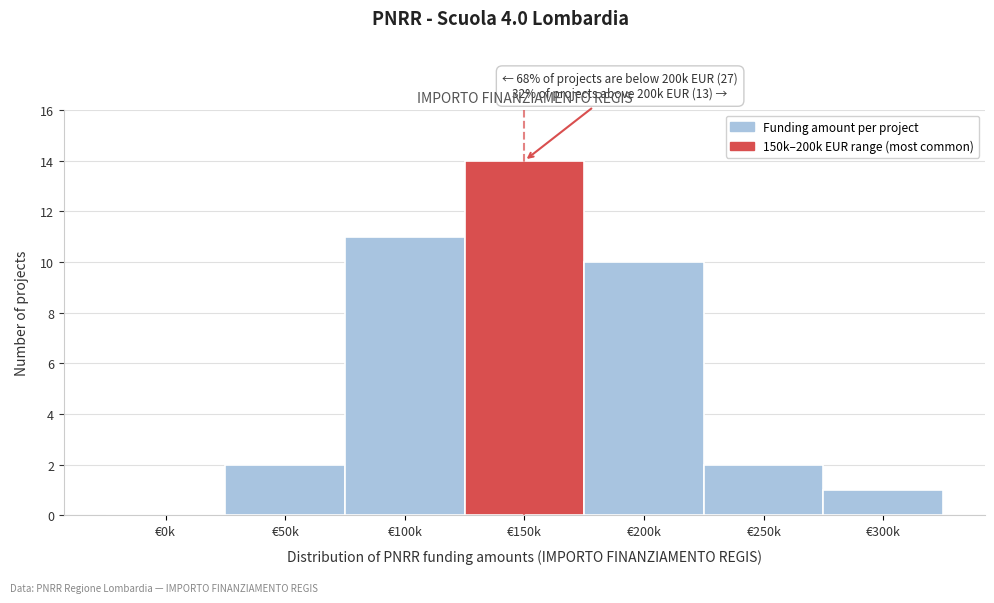

Reading left to right, what are all the values shown in this chart?

€0k=0	€50k=2	€100k=11	€150k=14	€200k=10	€250k=2	€300k=1